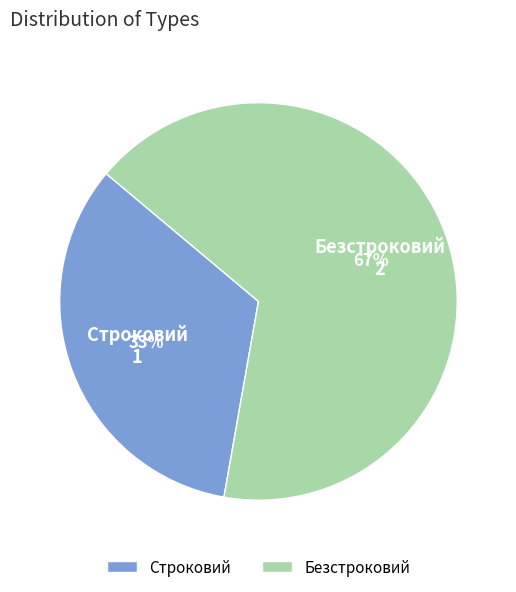

To the nearest percent, what percentage of the pie is Безстроковий?

67%